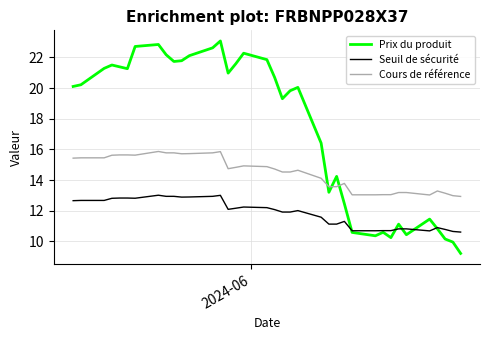

Which series has the widest spread of values?

Prix du produit